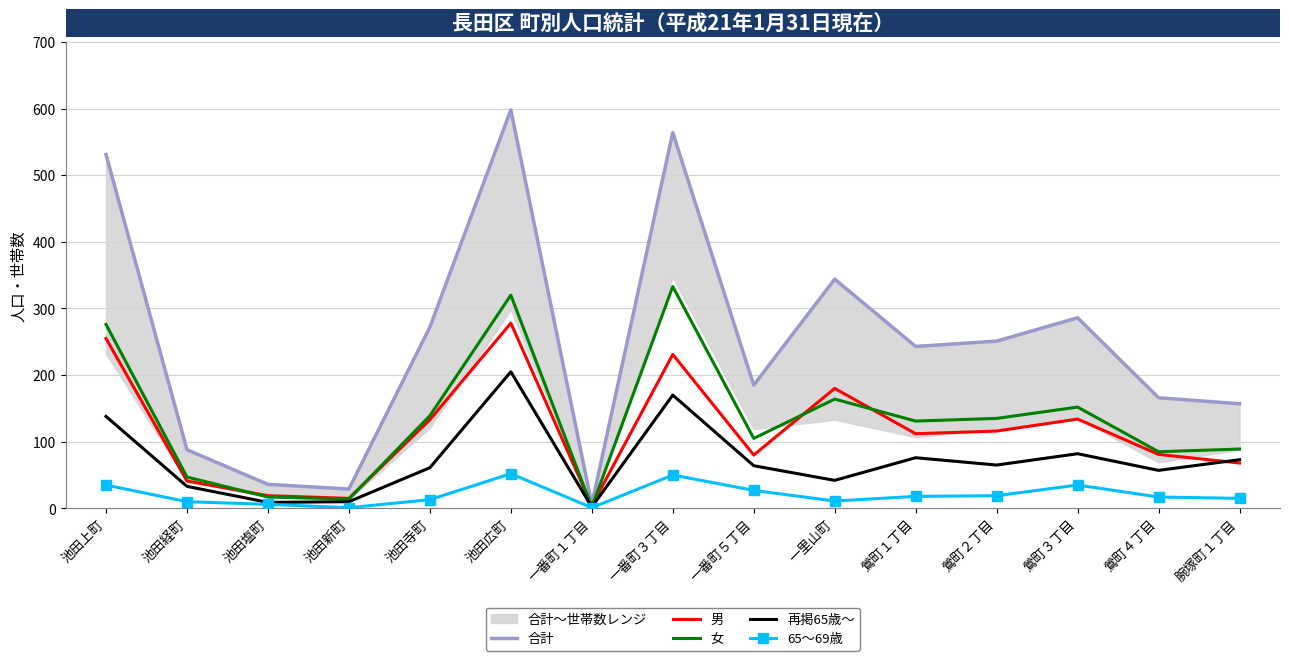

At which category is the sum across all series the highest?

池田広町